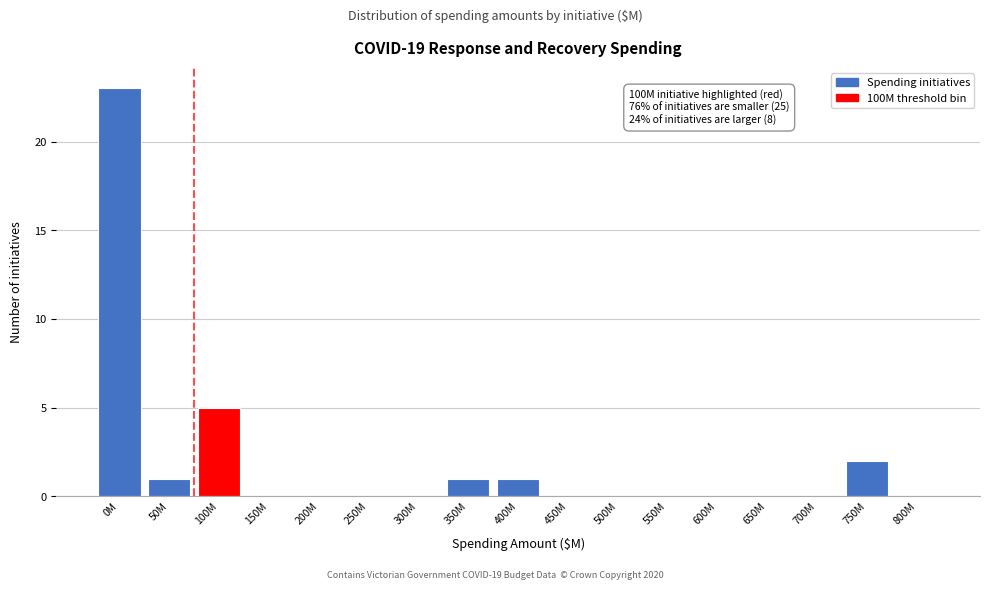

Reading right to left, what are all the values shown in this chart?

800M=0	750M=2	700M=0	650M=0	600M=0	550M=0	500M=0	450M=0	400M=1	350M=1	300M=0	250M=0	200M=0	150M=0	100M=5	50M=1	0M=23